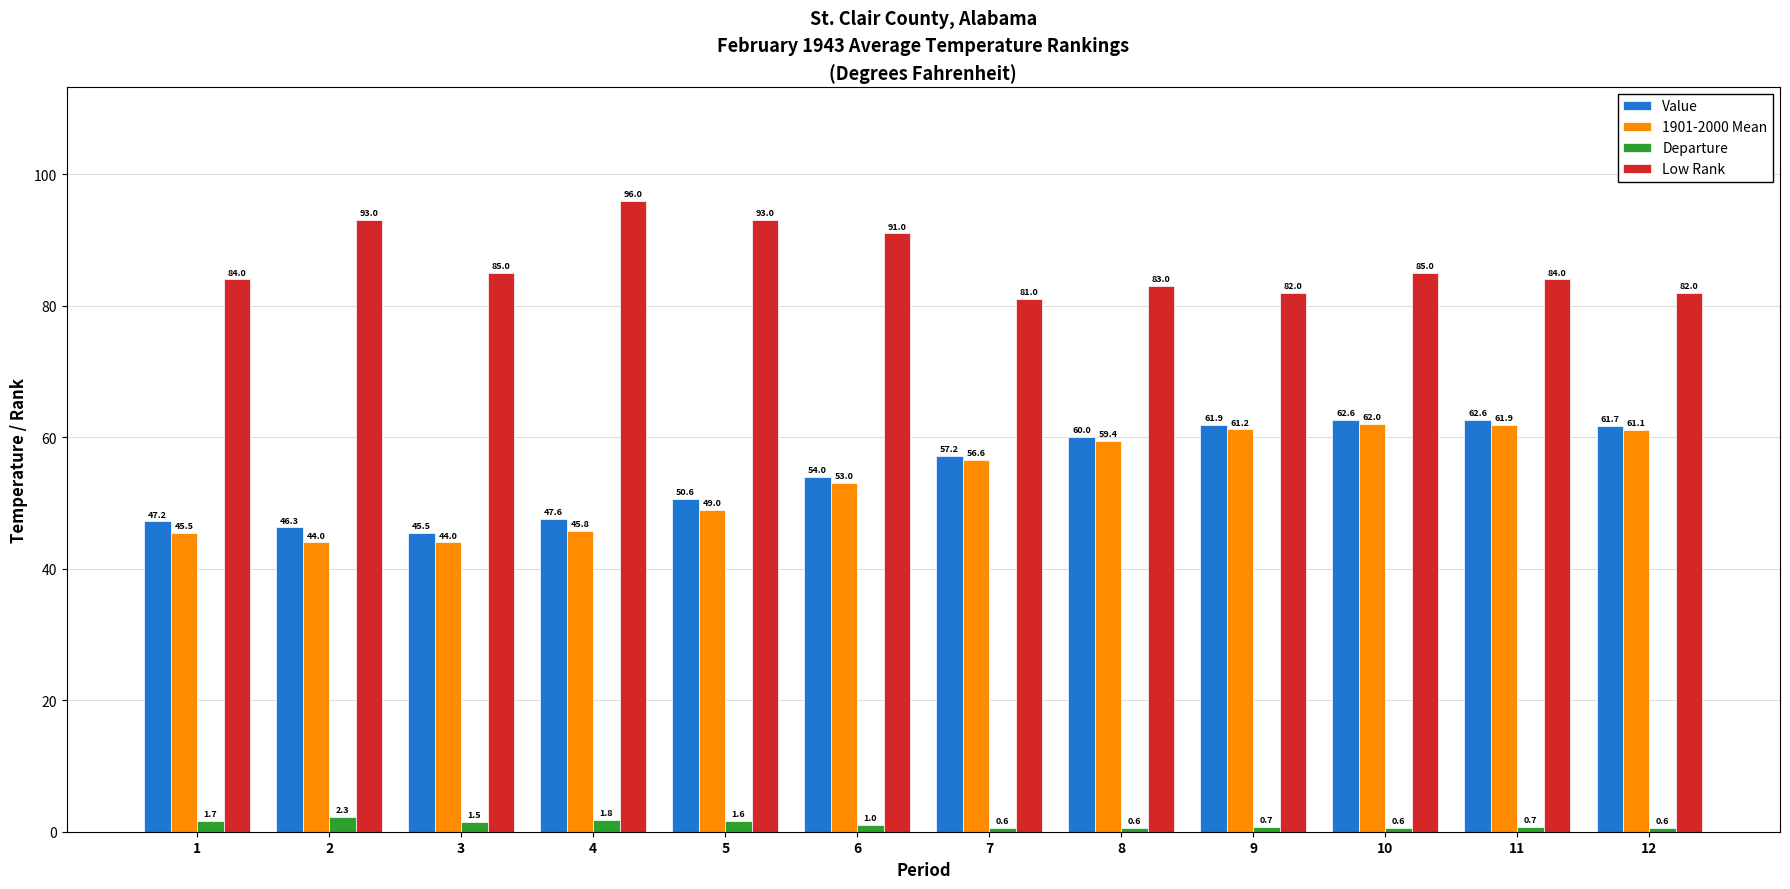

Is the value of Value at 8 greater than the value of Low Rank at 11?

No